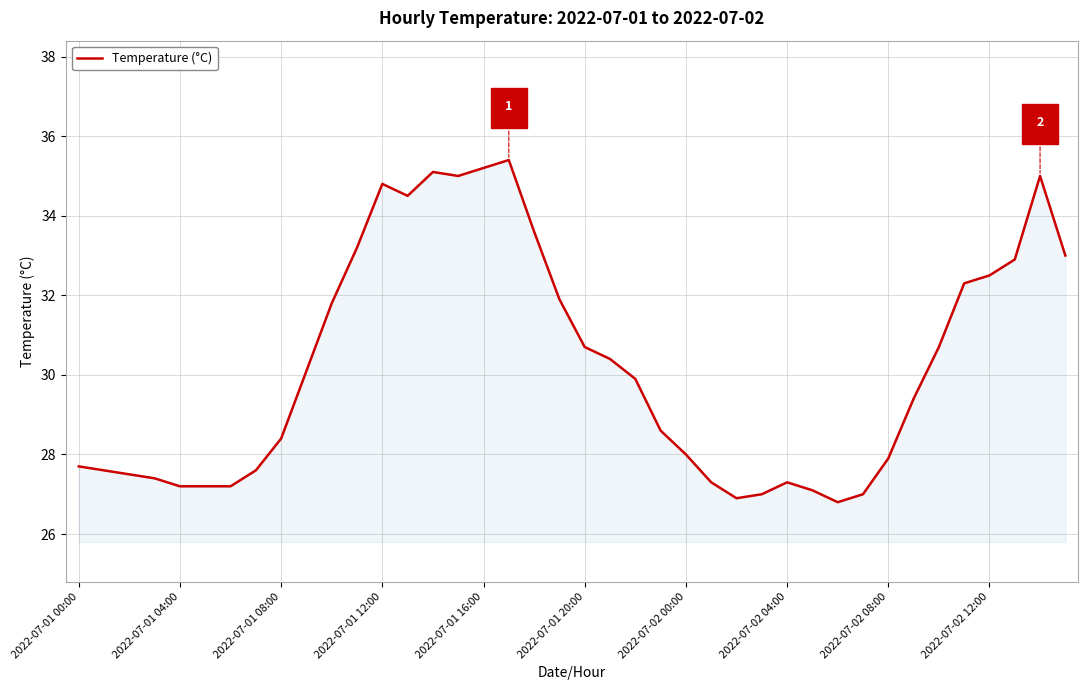

What is the maximum value shown in the chart?

35.4